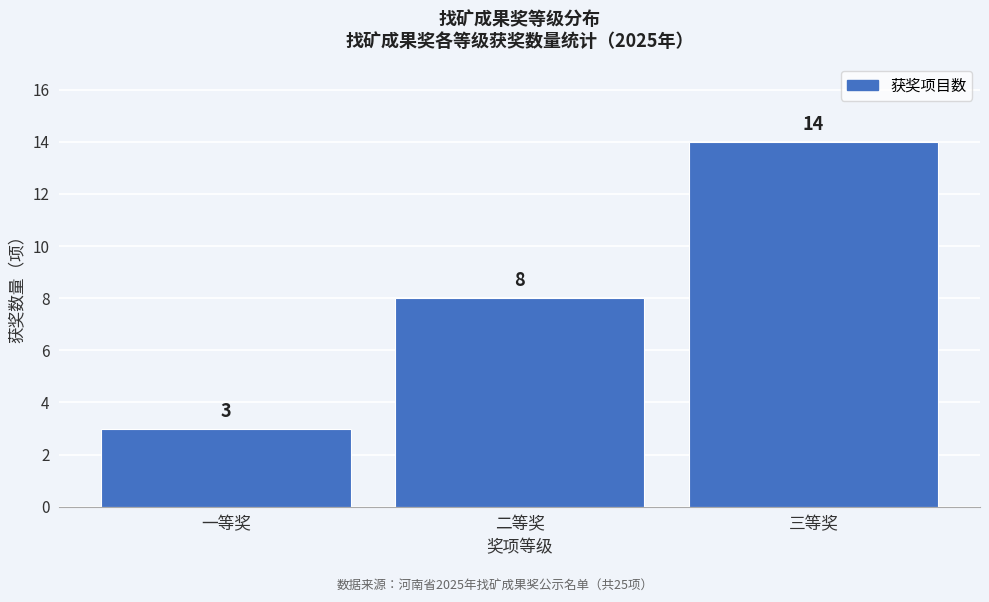

Reading left to right, what are all the values shown in this chart?

3	8	14